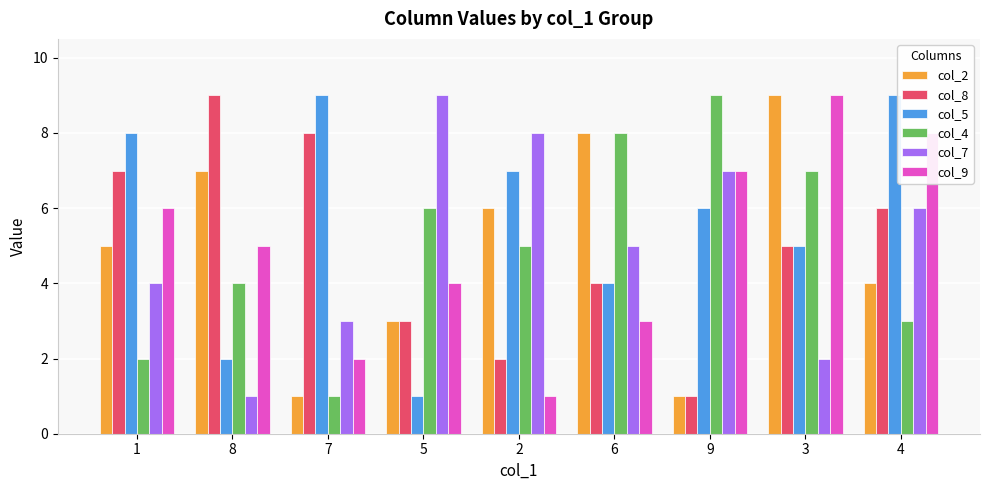

How many categories are shown in the chart?

9